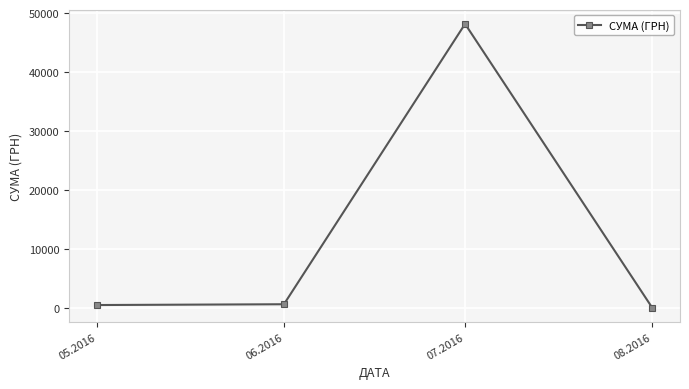

What is the difference between the maximum and second lowest values?

47623.6